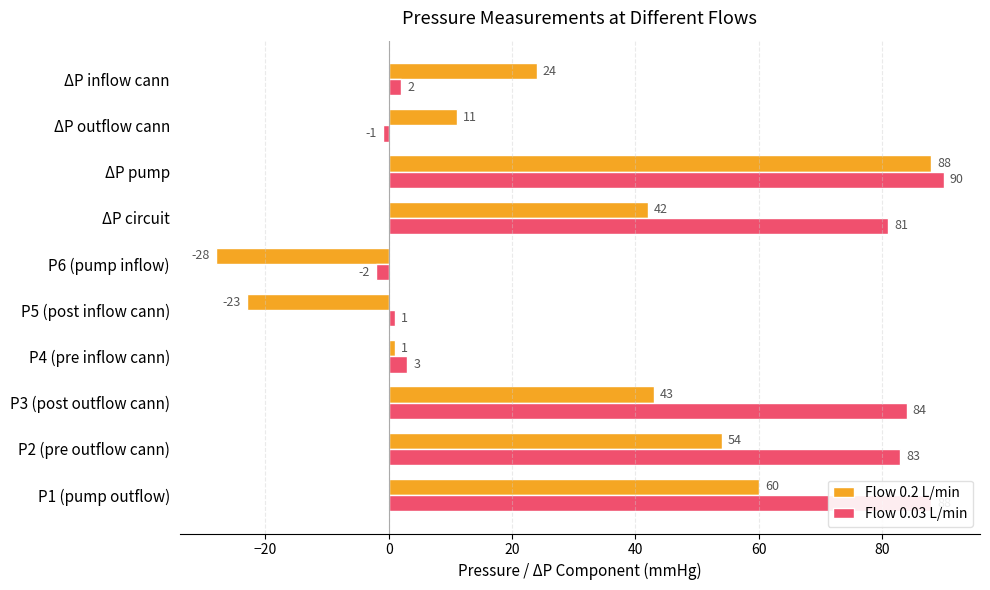

The Flow 0.2 L/min series shows 90 at P1 (pump outflow). True or false?

False